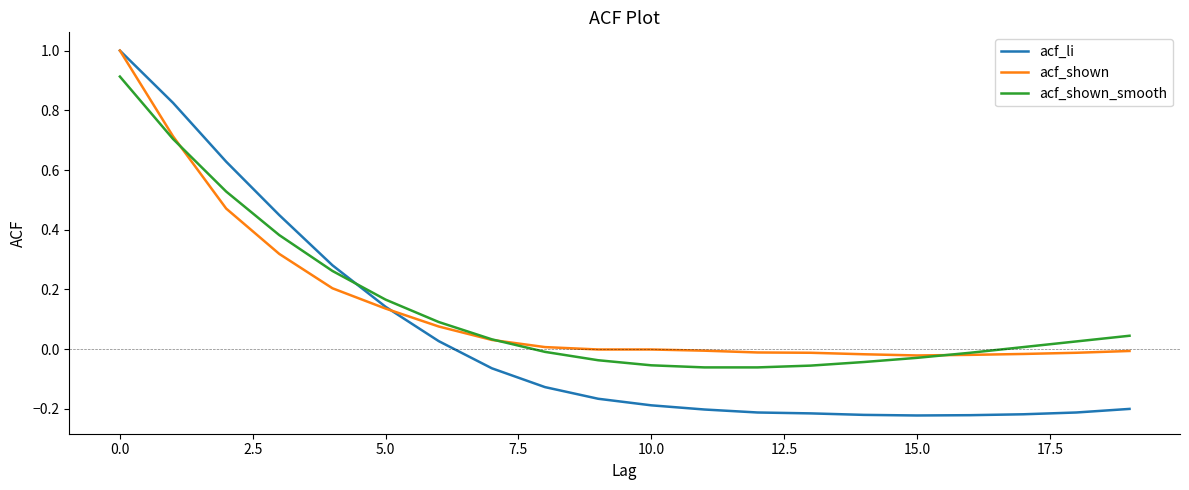

What is the sum of all acf_shown_smooth values?

2.8